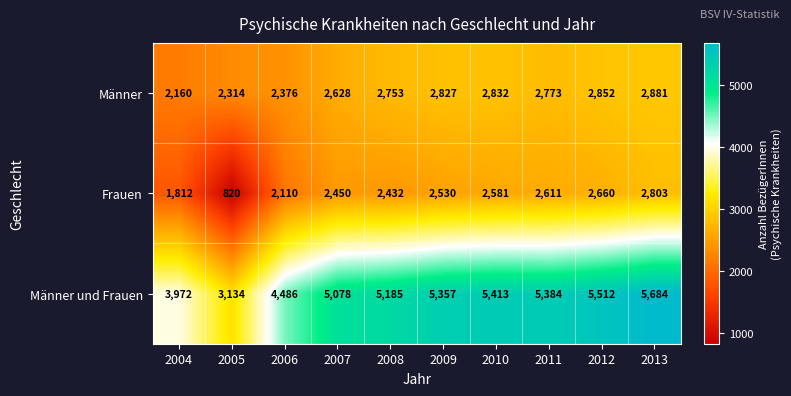

What is the sum of all Männer values?

26396